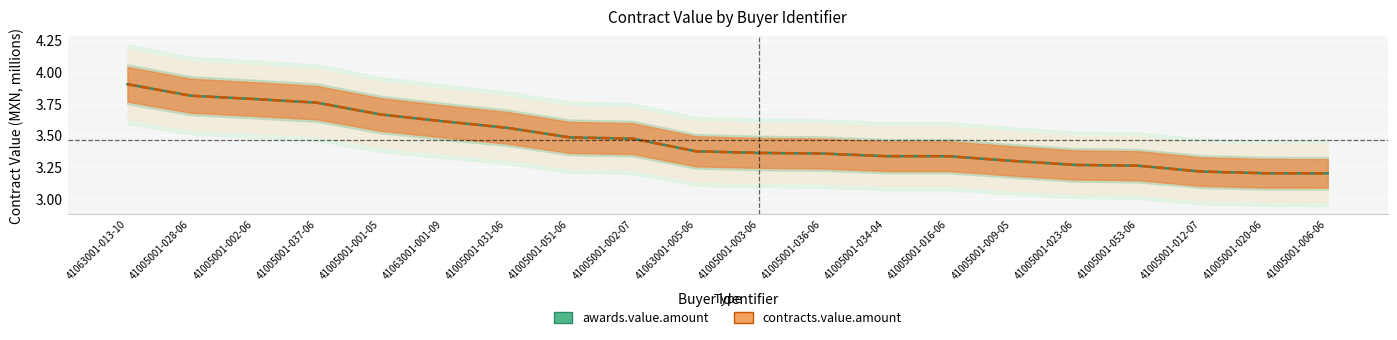

Is the value of awards.value.amount at 41005001-036-06 greater than the value of contracts.value.amount at 41005001-002-07?

No